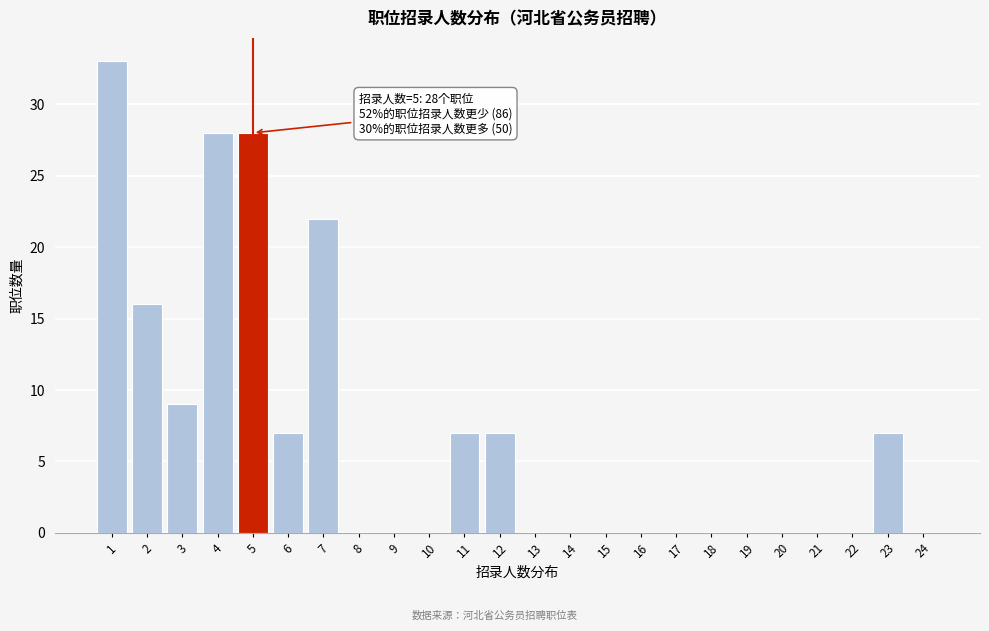

Which range on the x-axis has the tallest bar?

0.5 to 1.5